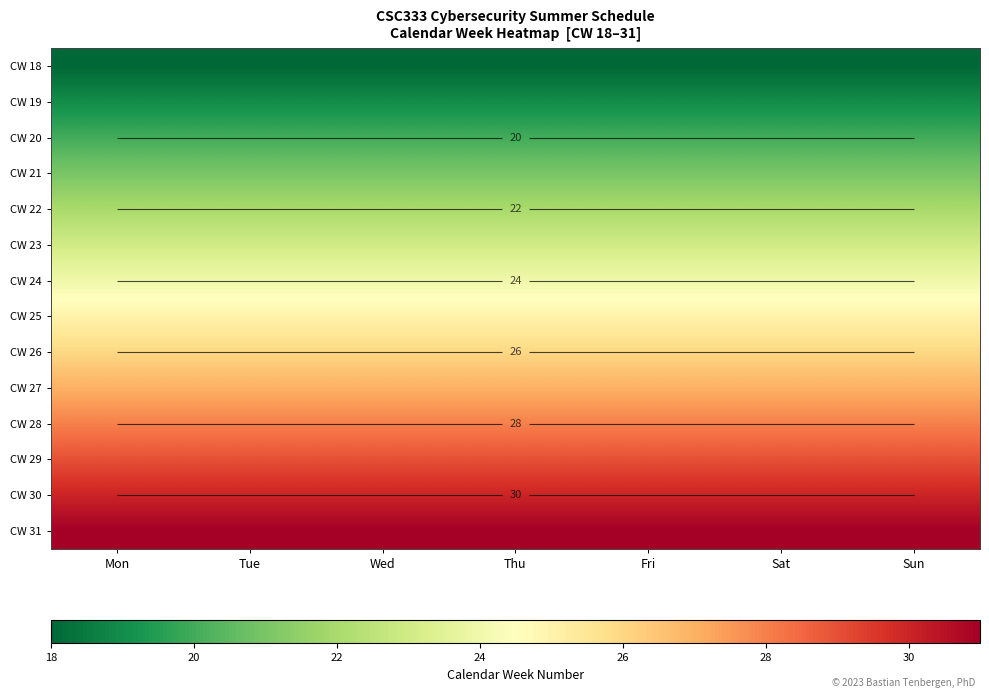

True or false: CW 18 has a value of 18 at Wed.

True